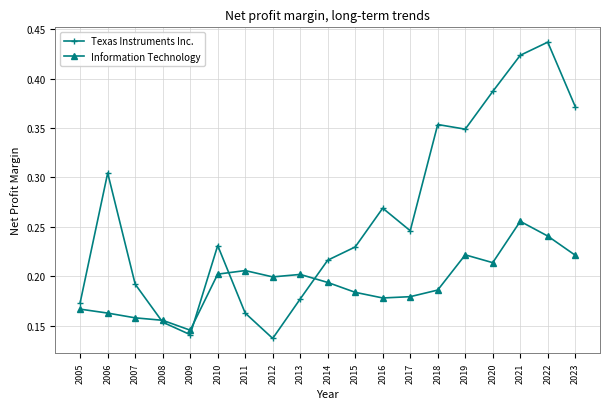

Where is Information Technology nearest to the value 0?

2009